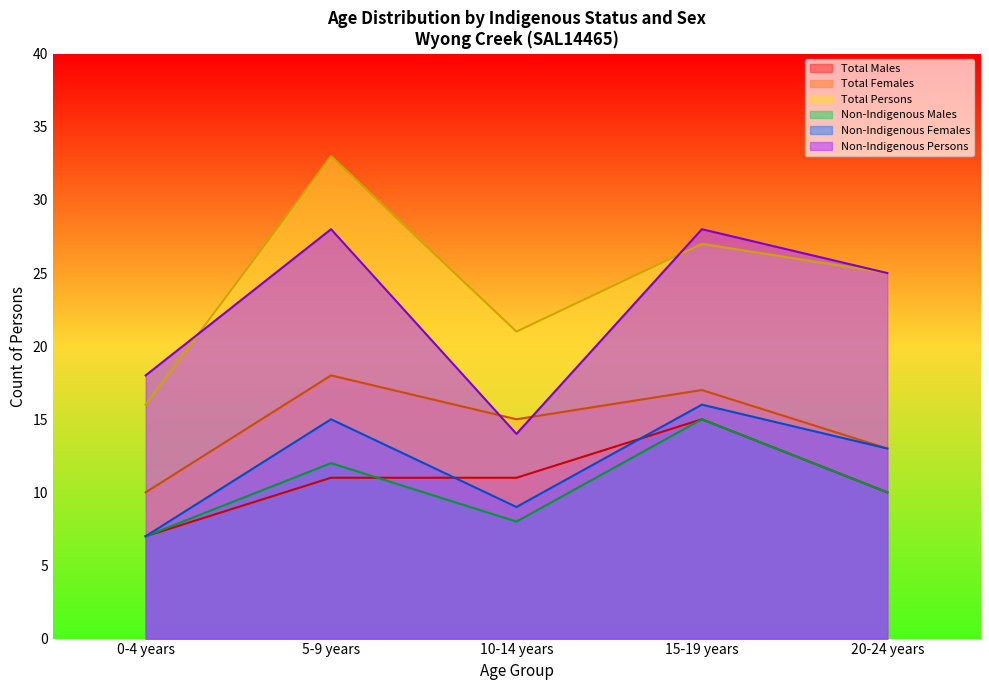

What are all the series names shown in the legend?

Total Males, Total Females, Total Persons, Non-Indigenous Males, Non-Indigenous Females, Non-Indigenous Persons